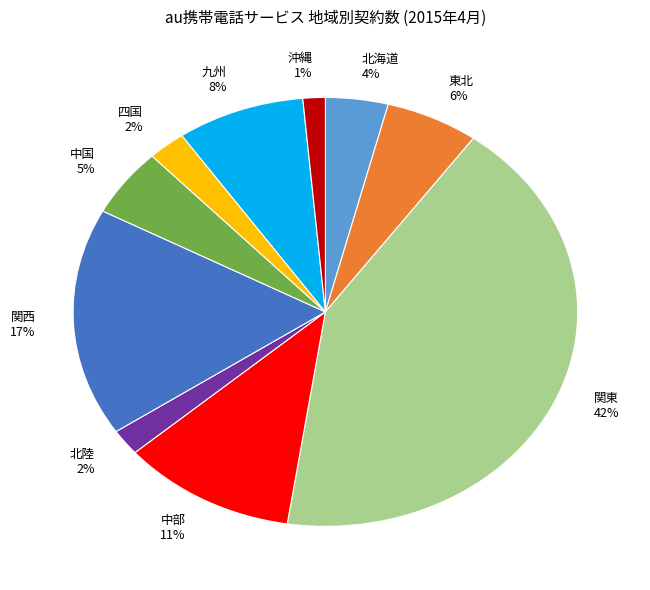

The 北陸 slice represents 2% of the pie. True or false?

True